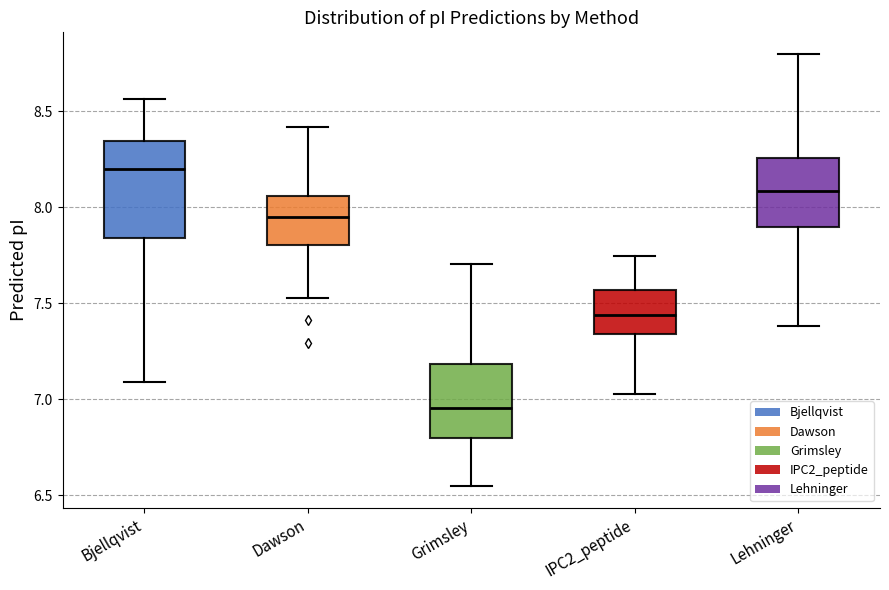

Reading left to right, read every box against the y-axis: the position of its median line, the range the box covers, and the ends of its whiskers. The values are not printed on the chart, so give them approximately, as read against the axis.

Bjellqvist: median 8.20, box 7.85 to 8.35, whiskers 7.10 to 8.55
Dawson: median 7.95, box 7.80 to 8.05, whiskers 7.55 to 8.40
Grimsley: median 6.95, box 6.80 to 7.20, whiskers 6.55 to 7.70
IPC2_peptide: median 7.45, box 7.35 to 7.55, whiskers 7.05 to 7.75
Lehninger: median 8.10, box 7.90 to 8.25, whiskers 7.40 to 8.80